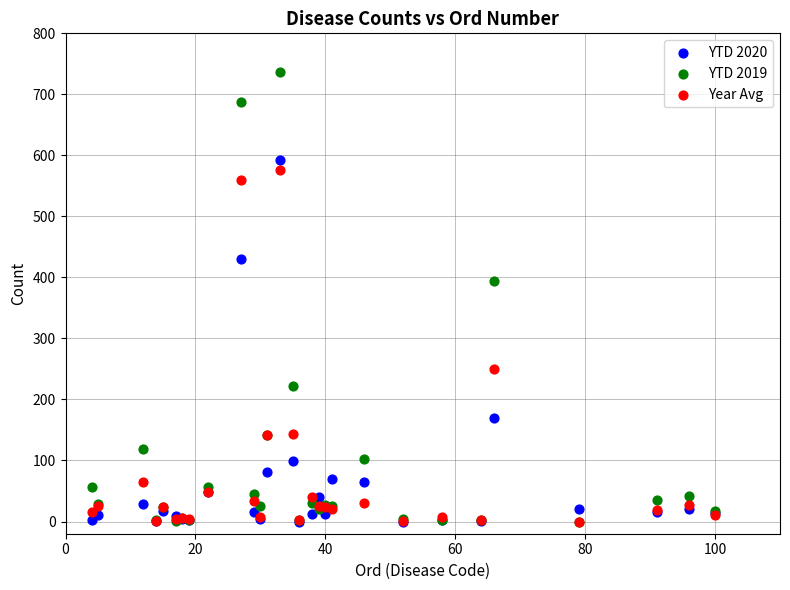

In the Year Avg series, what Y value is closest to 288?

249.2